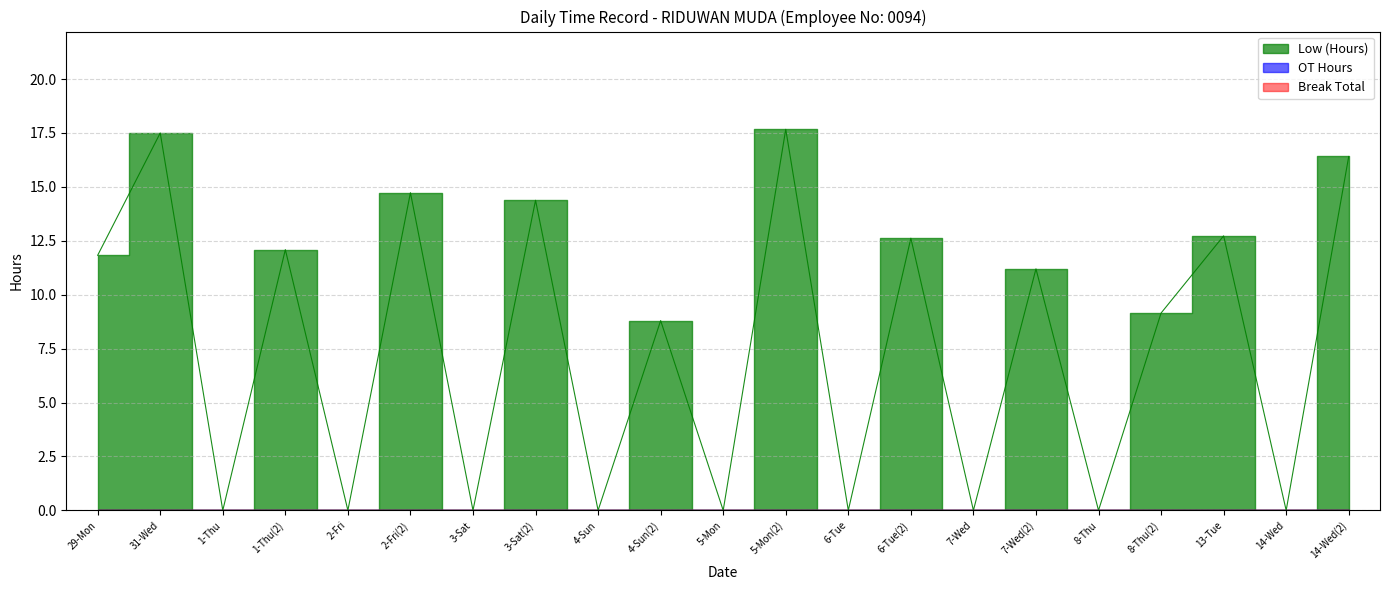

True or false: OT Hours and Break Total intersect in this chart.

False